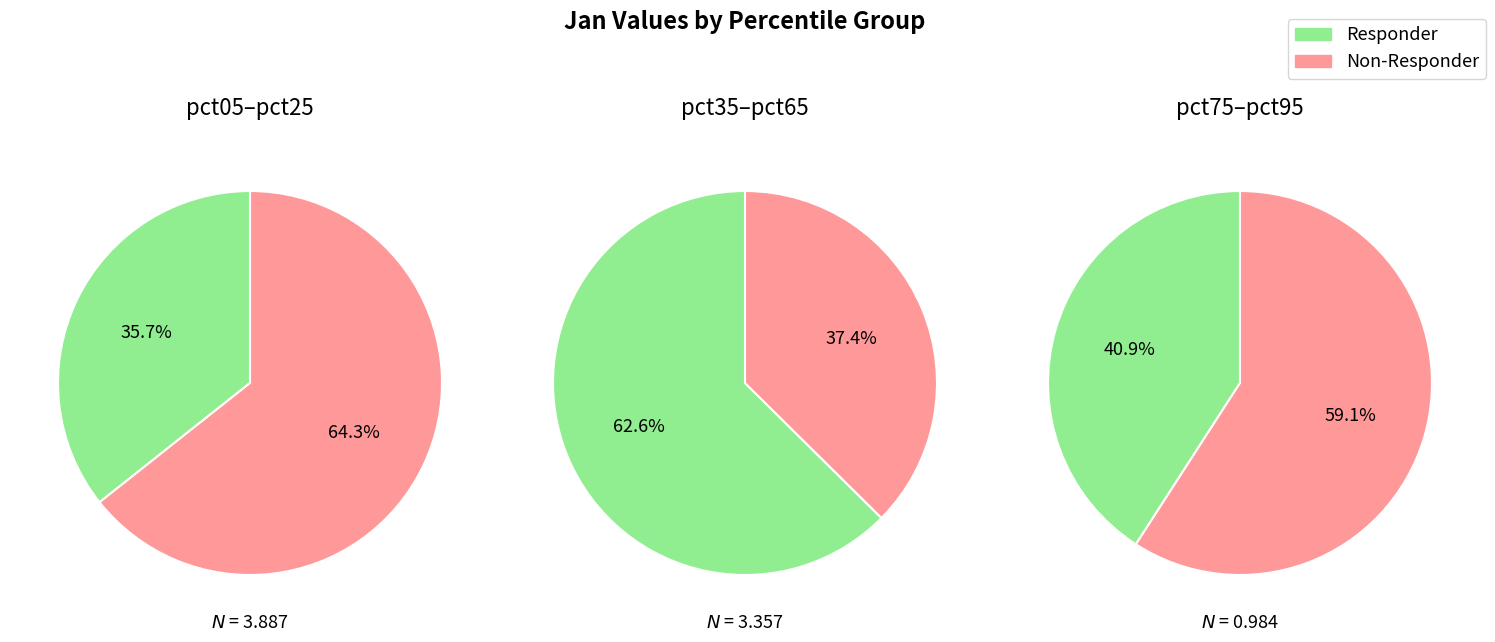

What is the change in value from pct35 to pct75?

-0.7